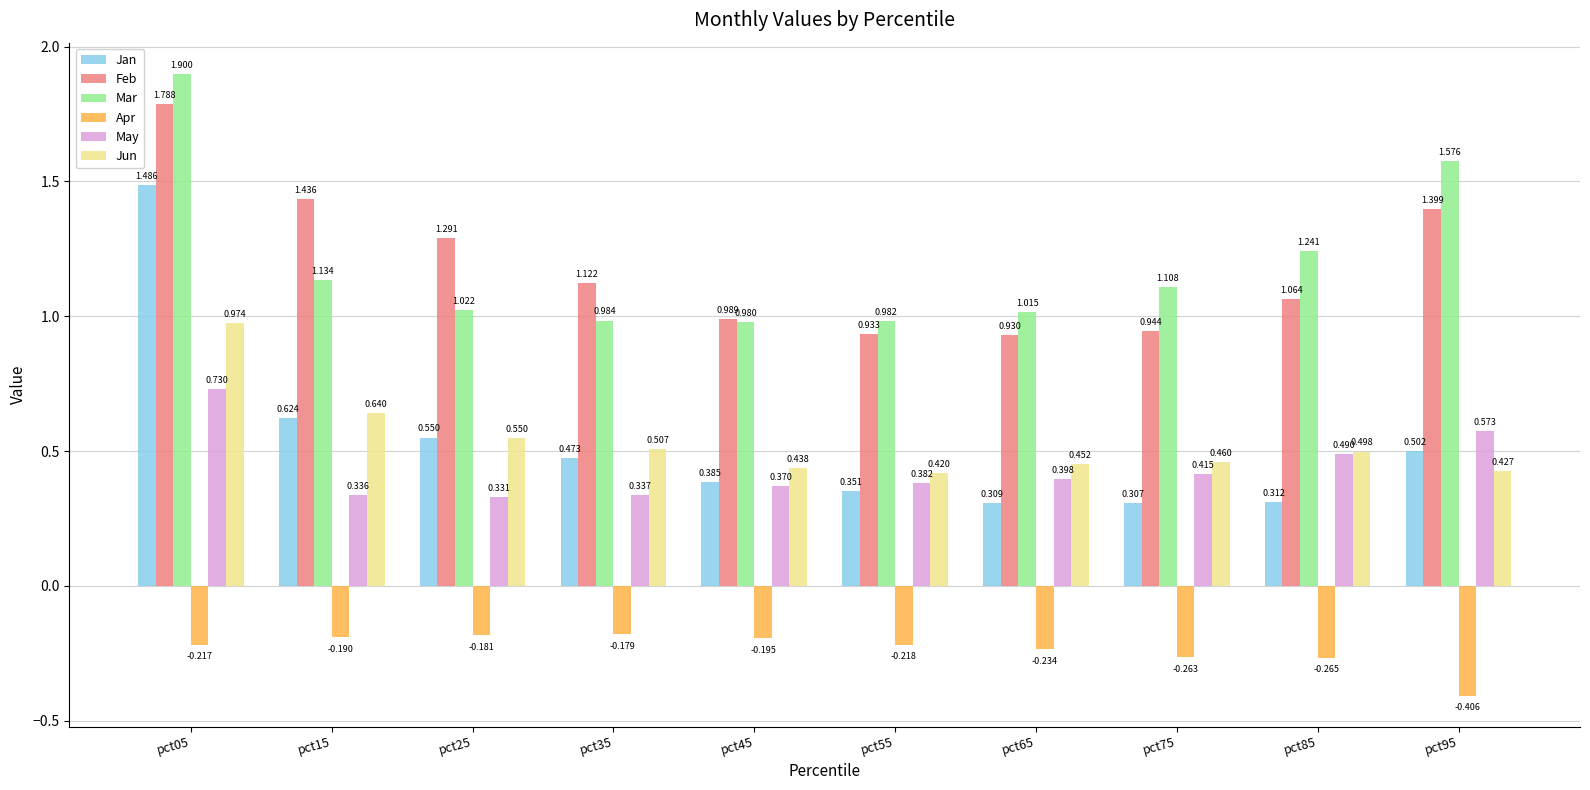

What is the difference between the second highest and second lowest values in the Jun series?

0.2